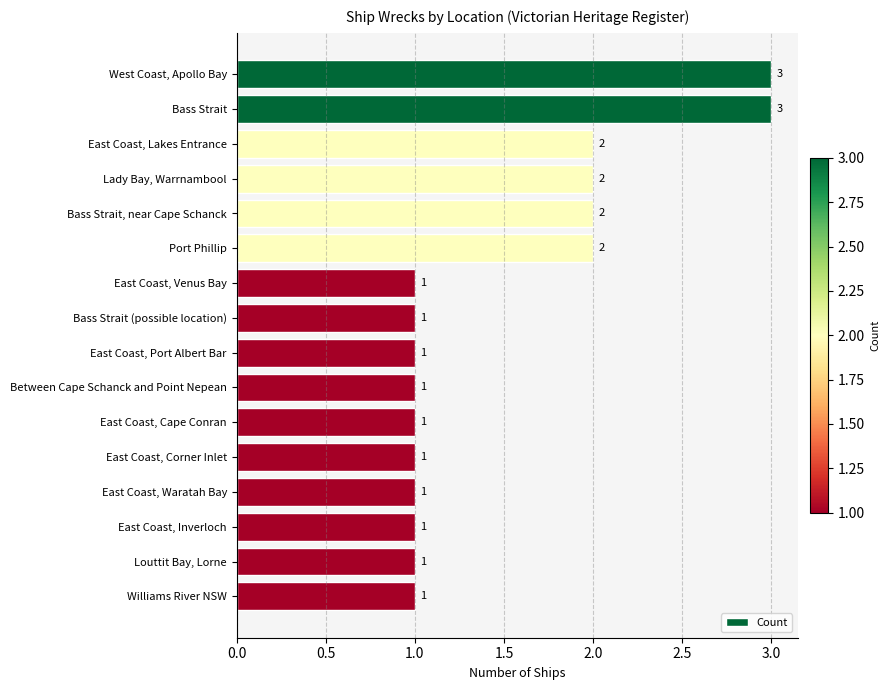

What is the value of the 5th bar from the top?

2